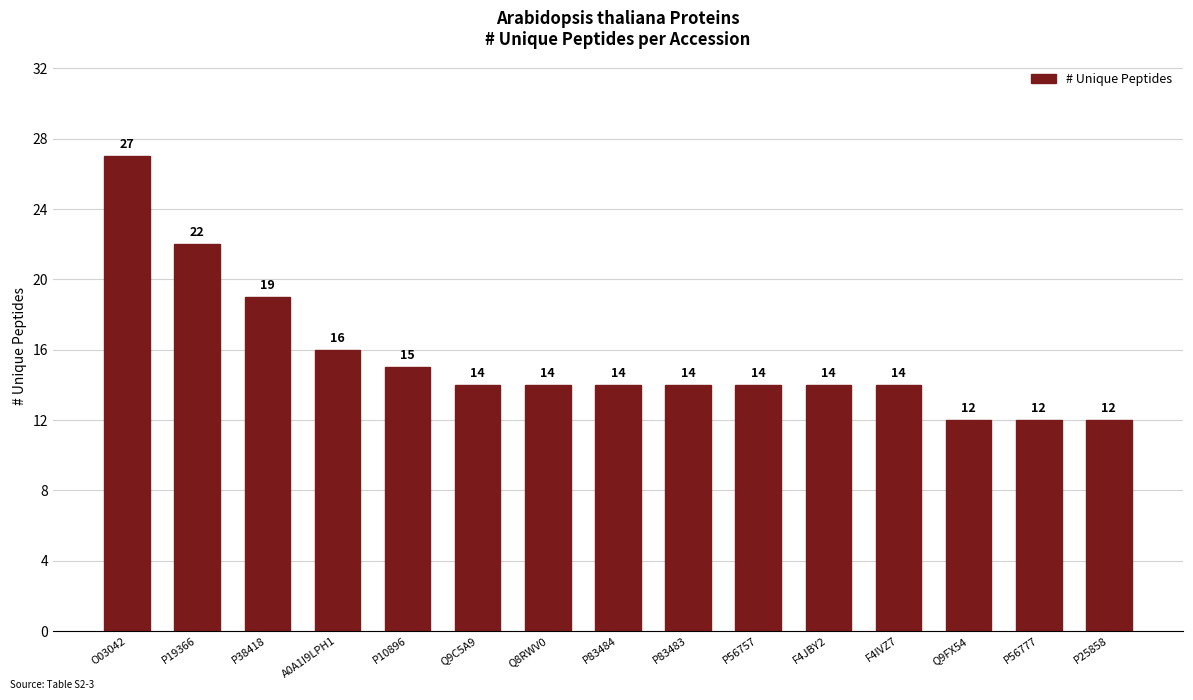

What is the smallest value displayed?

12